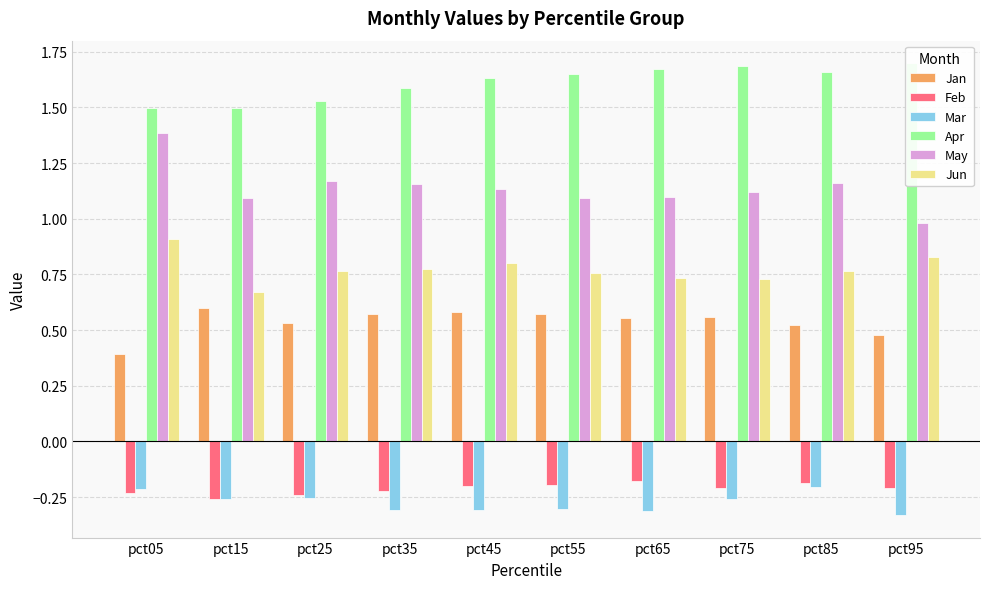

Reading left to right, extract all data points from this chart.

Jan: pct05=0.4	pct15=0.6	pct25=0.5	pct35=0.6	pct45=0.6	pct55=0.6	pct65=0.6	pct75=0.6	pct85=0.5	pct95=0.5
Feb: pct05=-0.2	pct15=-0.3	pct25=-0.2	pct35=-0.2	pct45=-0.2	pct55=-0.2	pct65=-0.2	pct75=-0.2	pct85=-0.2	pct95=-0.2
Mar: pct05=-0.2	pct15=-0.3	pct25=-0.3	pct35=-0.3	pct45=-0.3	pct55=-0.3	pct65=-0.3	pct75=-0.3	pct85=-0.2	pct95=-0.3
Apr: pct05=1.5	pct15=1.5	pct25=1.5	pct35=1.6	pct45=1.6	pct55=1.7	pct65=1.7	pct75=1.7	pct85=1.7	pct95=1.7
May: pct05=1.4	pct15=1.1	pct25=1.2	pct35=1.2	pct45=1.1	pct55=1.1	pct65=1.1	pct75=1.1	pct85=1.2	pct95=1.0
Jun: pct05=0.9	pct15=0.7	pct25=0.8	pct35=0.8	pct45=0.8	pct55=0.8	pct65=0.7	pct75=0.7	pct85=0.8	pct95=0.8